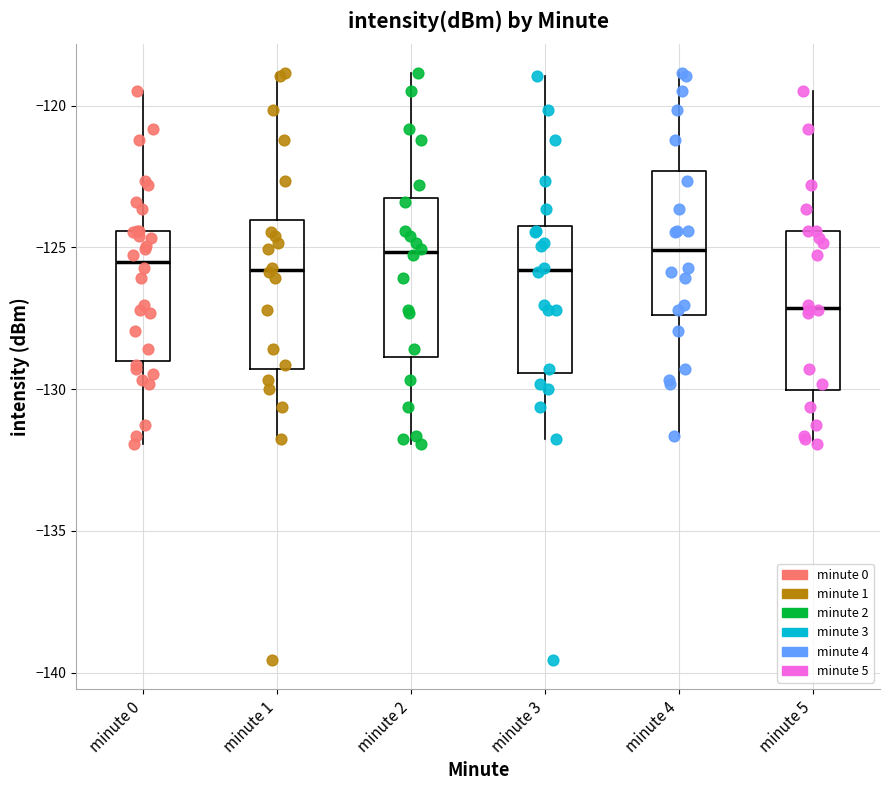

Reading left to right, read every box against the y-axis: the position of its median line, the range the box covers, and the ends of its whiskers. The values are not printed on the chart, so give them approximately, as read against the axis.

minute 0: median -125.5, box -129.0 to -124.5, whiskers -132.0 to -119.5
minute 1: median -126.0, box -129.5 to -124.0, whiskers -132.0 to -119.0
minute 2: median -125.0, box -129.0 to -123.0, whiskers -132.0 to -119.0
minute 3: median -126.0, box -129.5 to -124.0, whiskers -132.0 to -119.0
minute 4: median -125.0, box -127.5 to -122.5, whiskers -131.5 to -119.0
minute 5: median -127.0, box -130.0 to -124.5, whiskers -132.0 to -119.5